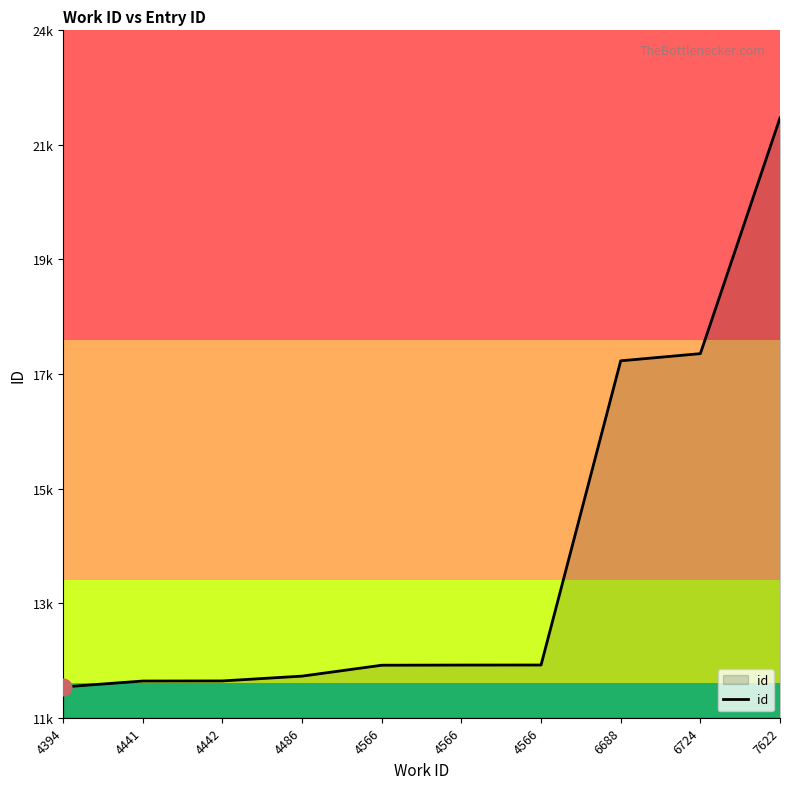

Does the chart have visible grid lines?

No